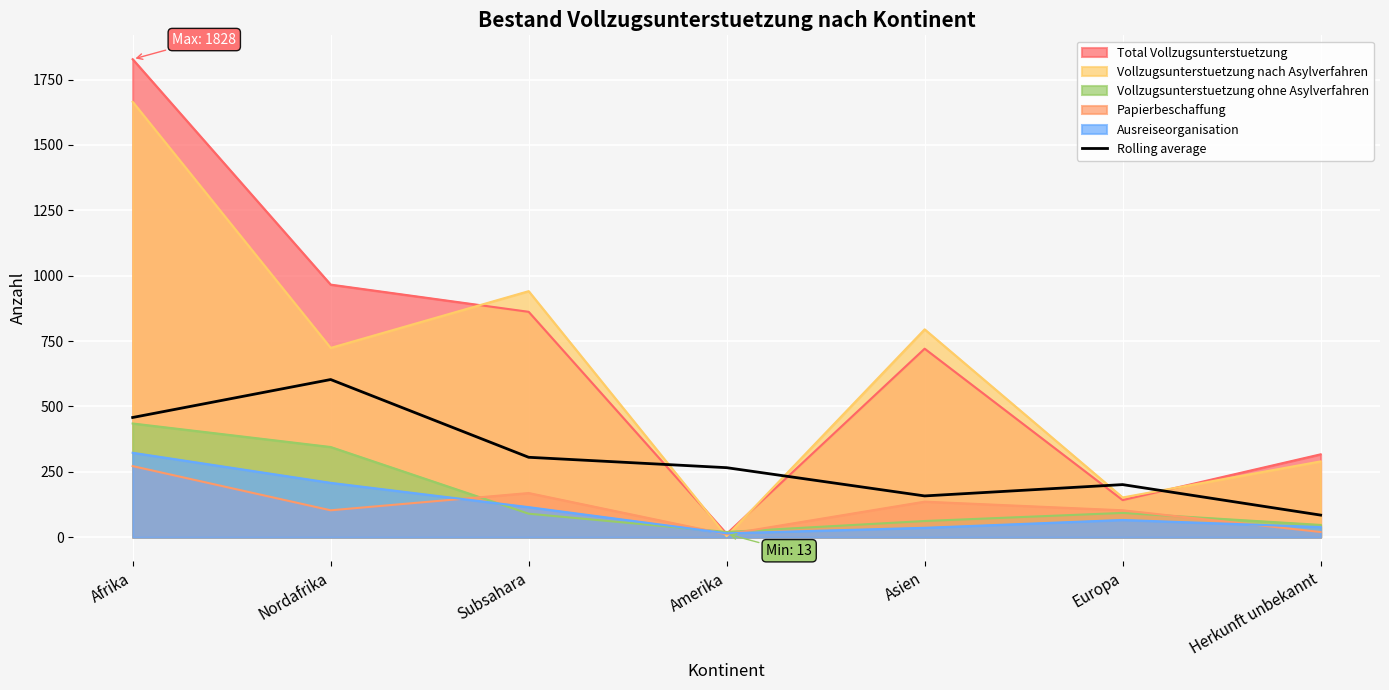

At which category does the data reach its first local peak?

Nordafrika